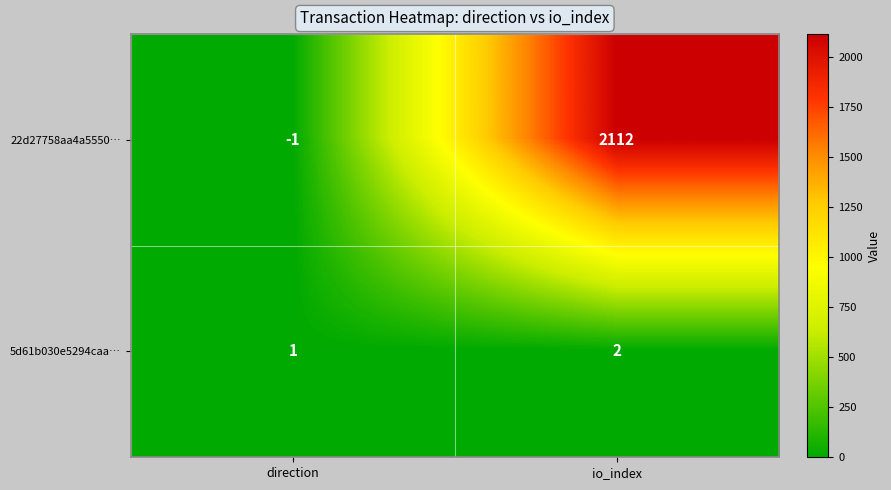

Count the number of data series in this chart.

2